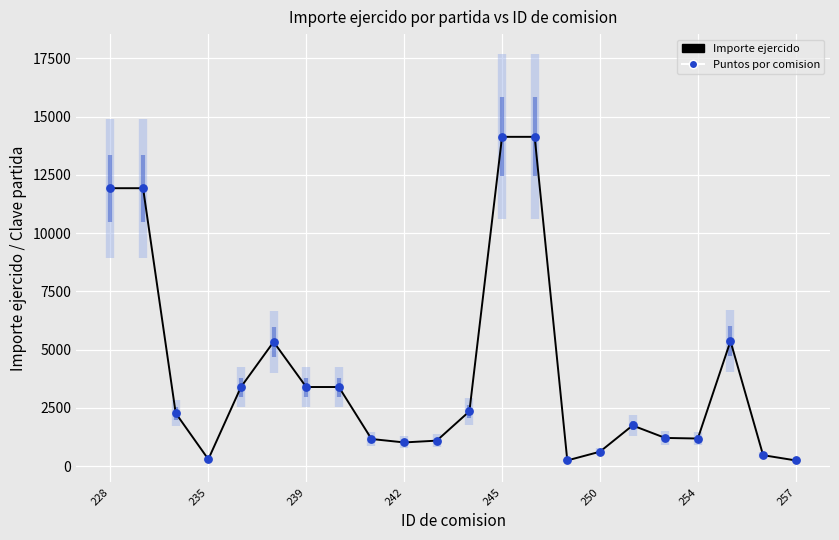

What is the change in value from 11 to 18?

-1167.0